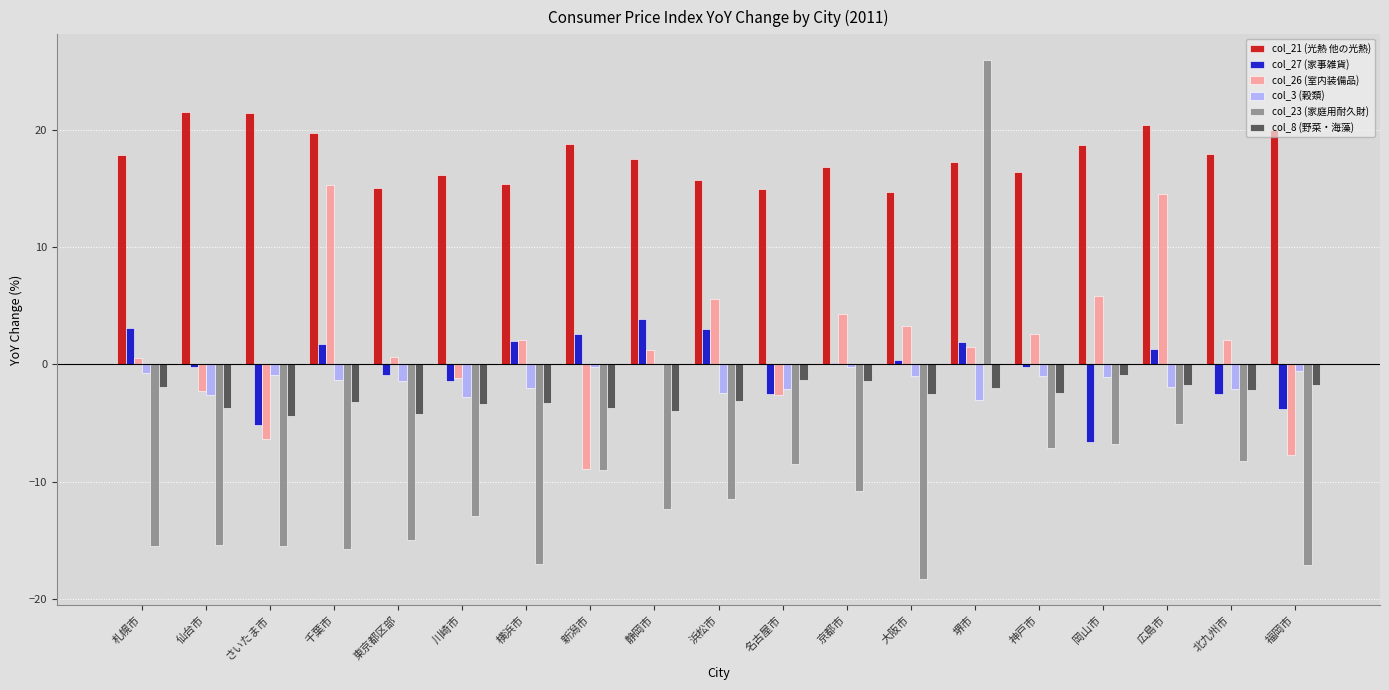

Are the bars horizontal?

No